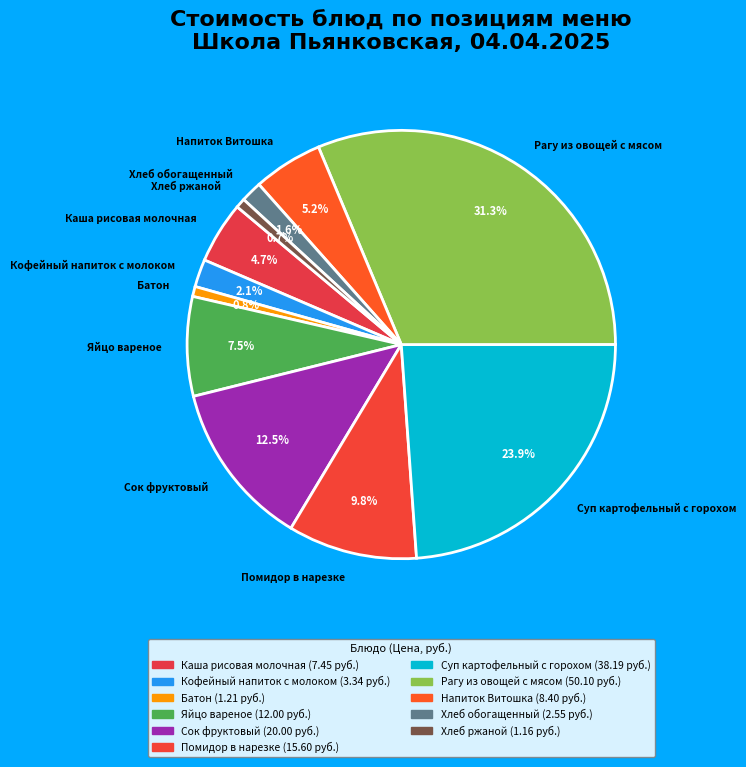

Count the number of slices in the pie.

11